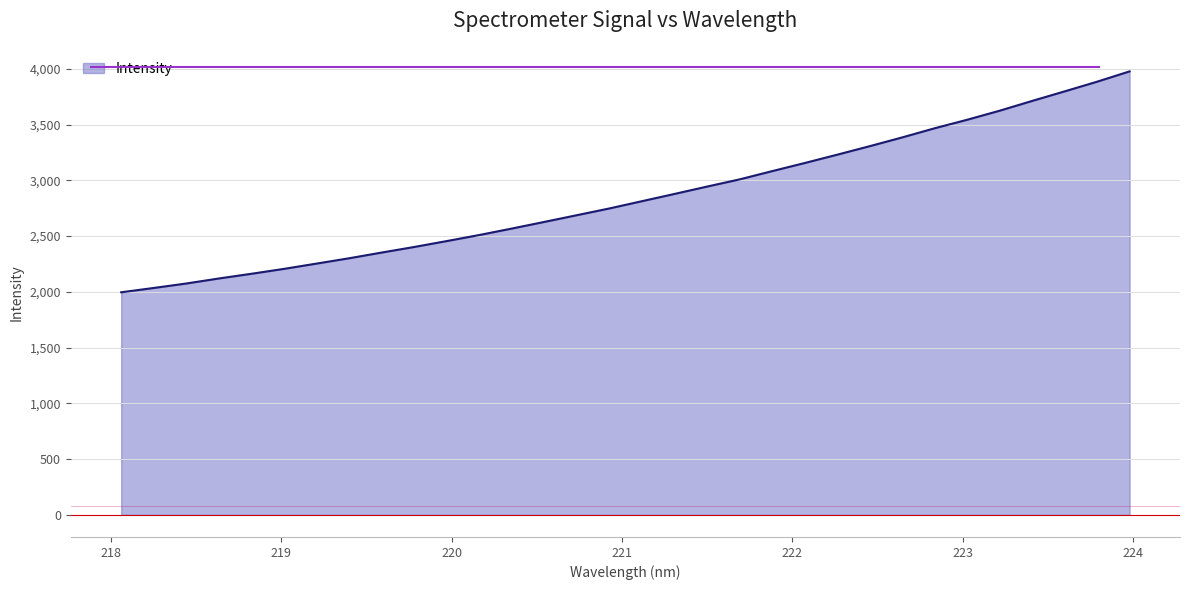

What is the smallest value displayed?

1995.6